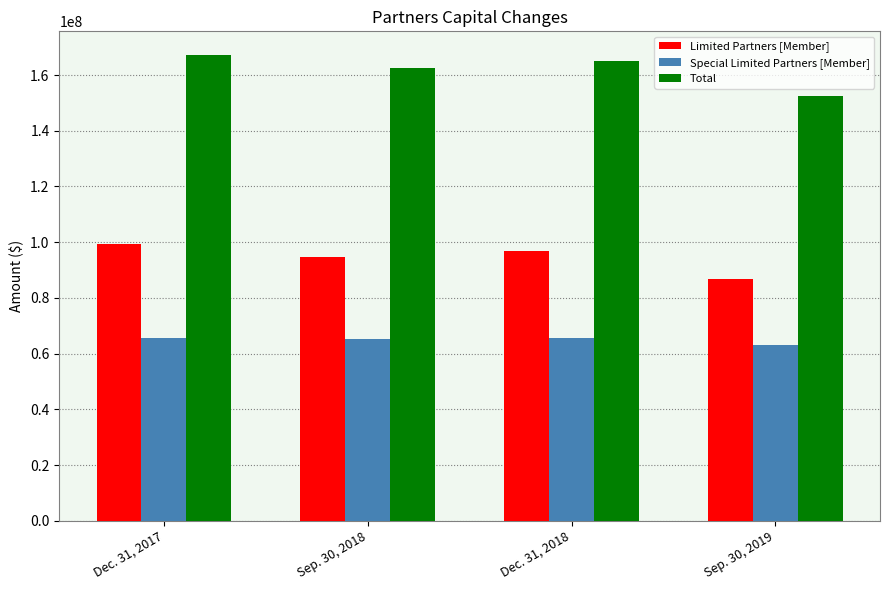

At which category is the sum across all series the highest?

Dec. 31, 2017